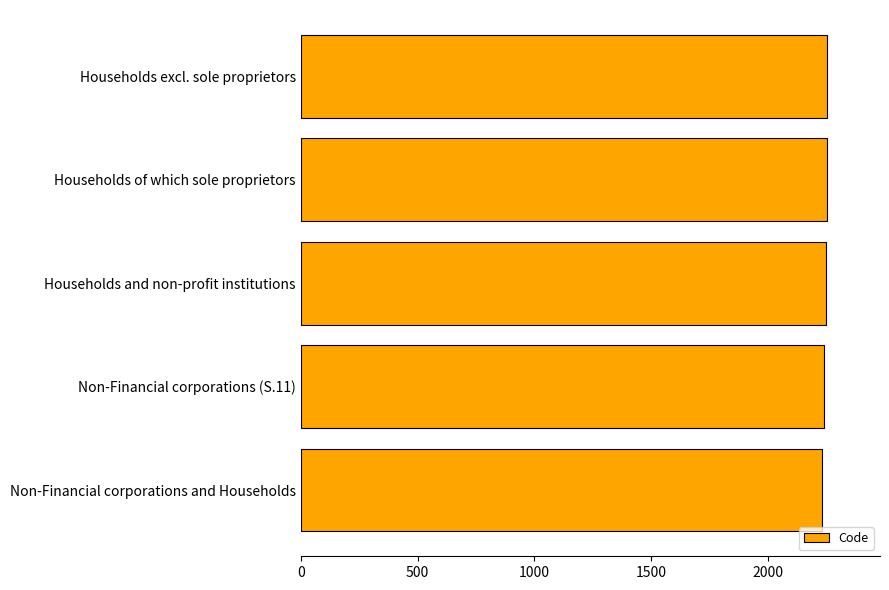

What value does the data have at Households and non-profit institutions?

2250